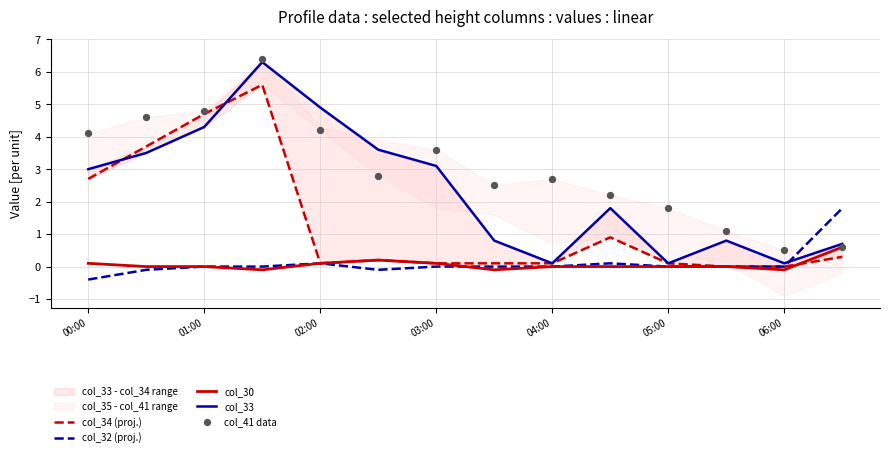

At how many categories does at least one series exceed 2?

10